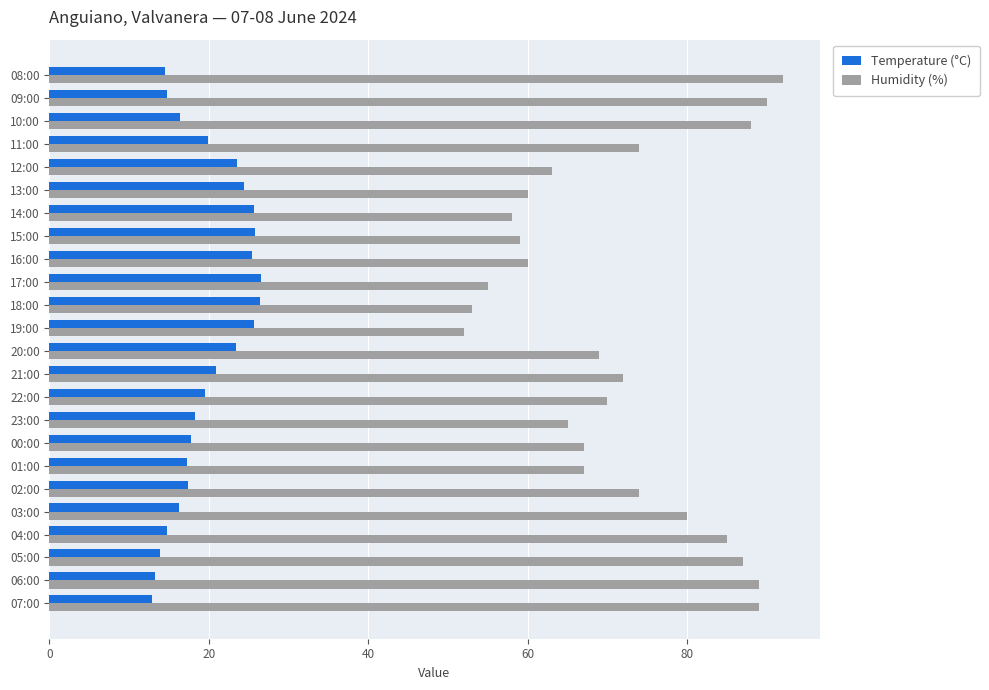

What is the difference between the maximum and minimum values in the Temperature (°C) series?

13.7